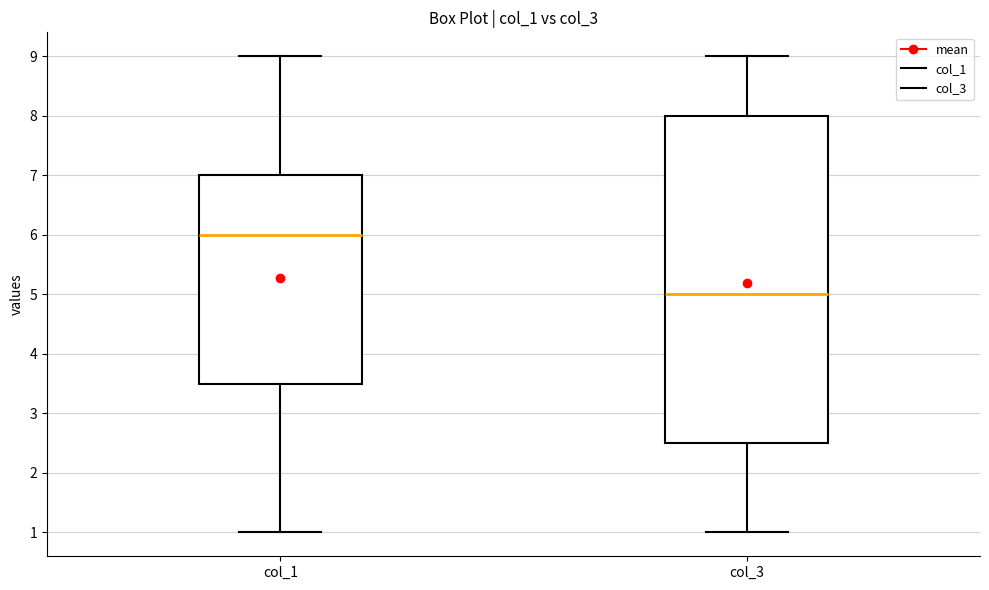

Which box's median line is the highest?

col_1